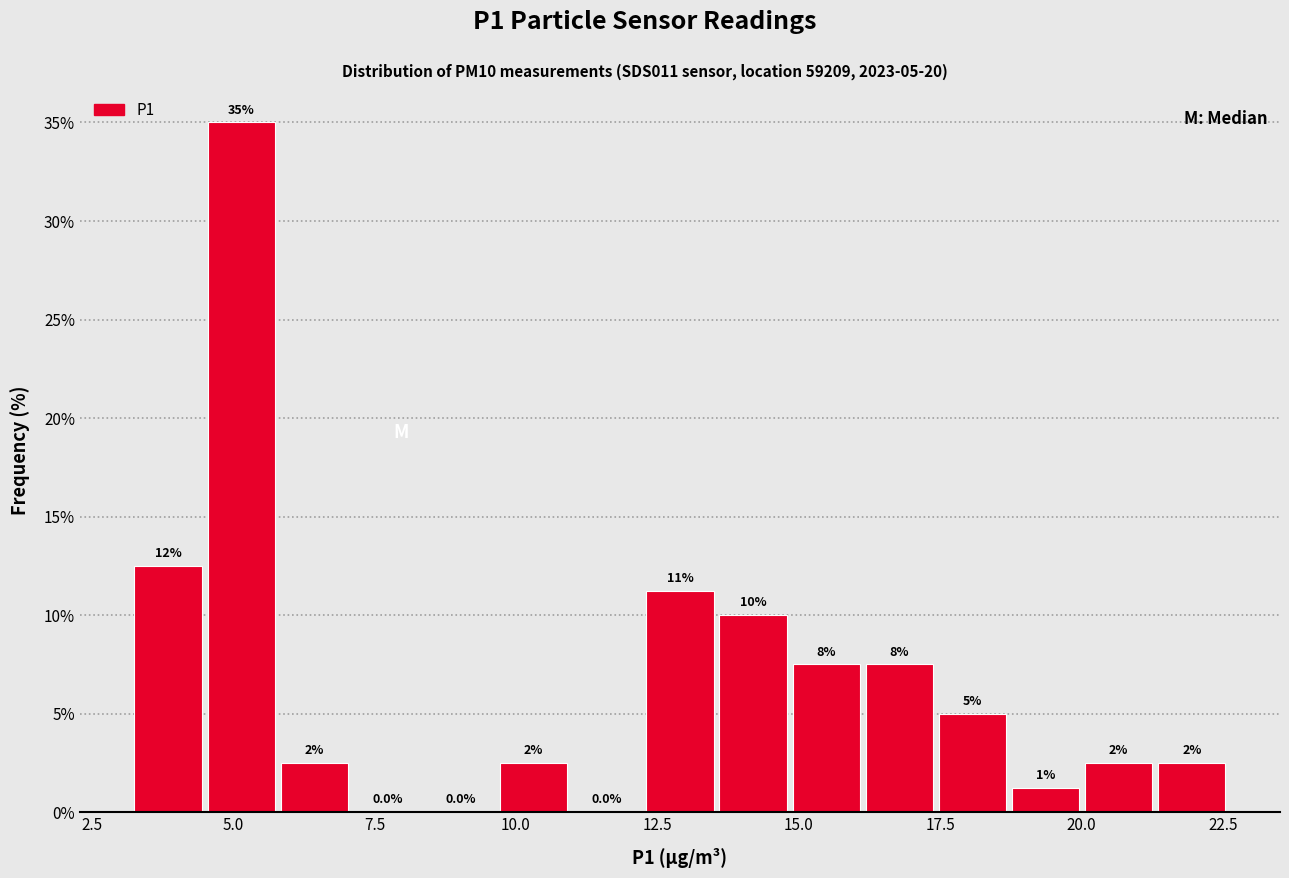

Read against the x-axis, roughly where is the centre of the tallest bar?

5.0